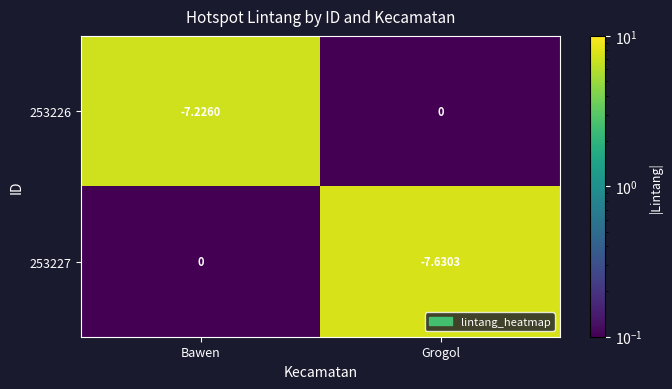

Which category has the lowest value in the 253226 series?

Bawen